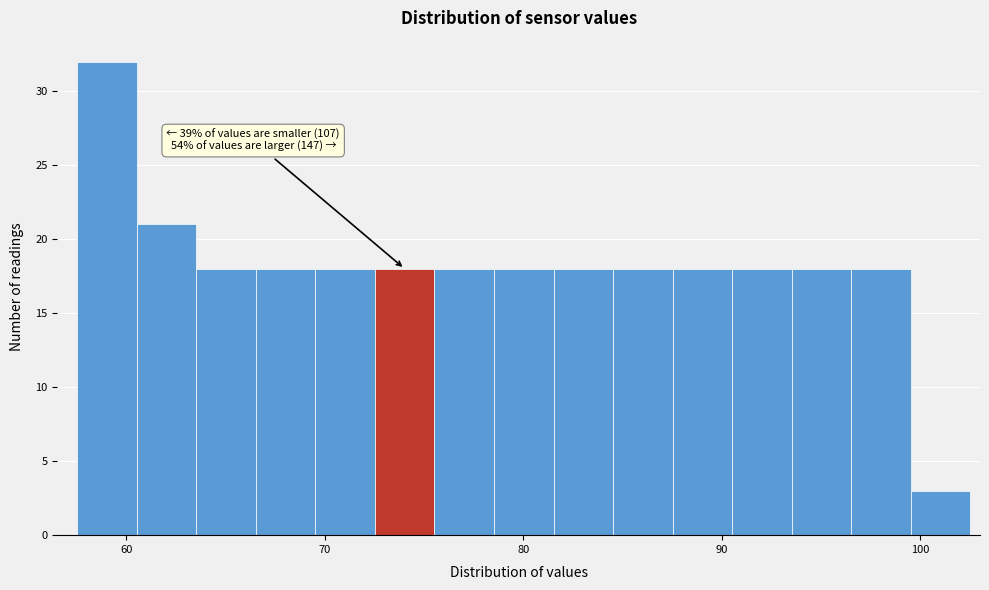

Read against the x-axis, roughly where is the centre of the tallest bar?

59